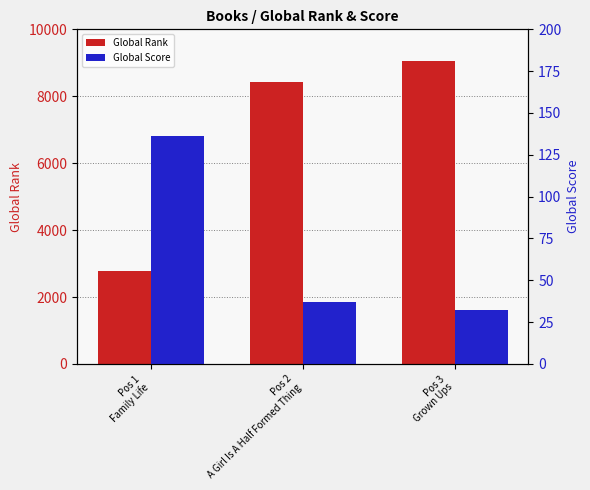

Is the value of Global Rank at Pos 3
Grown Ups greater than the value of Global Score at Pos 2
A Girl Is A Half Formed Thing?

Yes